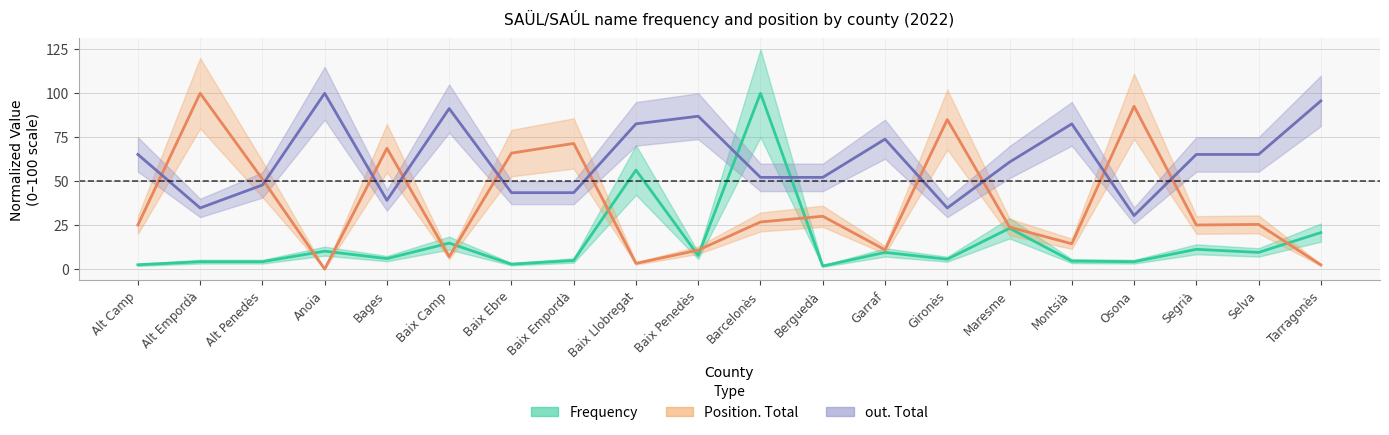

At Alt Penedès, list the series in order from smallest to largest.

Frequency, out. Total, Position. Total